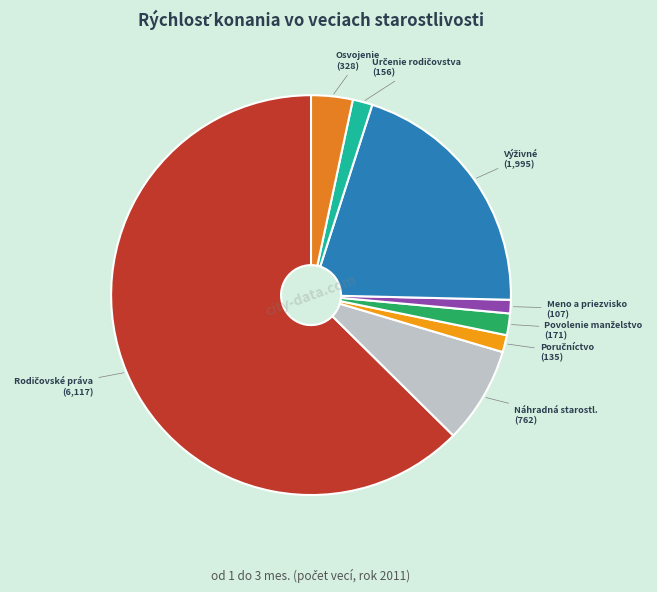

True or false: Meno a priezvisko accounts for 1% of the total.

True